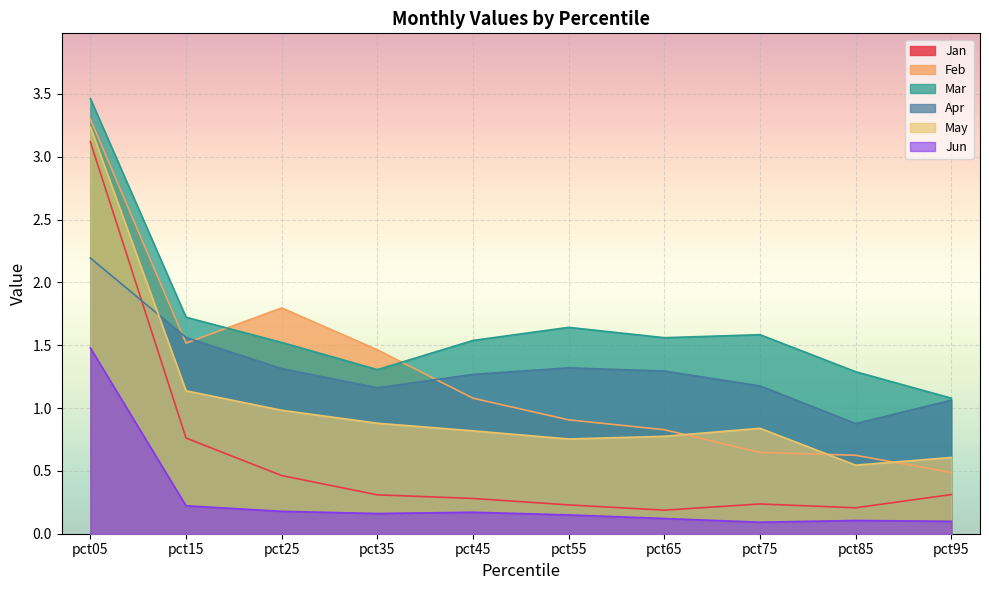

Reading left to right, what are all the values shown in this chart?

Jan: pct05=3.1	pct15=0.8	pct25=0.5	pct35=0.3	pct45=0.3	pct55=0.2	pct65=0.2	pct75=0.2	pct85=0.2	pct95=0.3
Feb: pct05=3.3	pct15=1.5	pct25=1.8	pct35=1.5	pct45=1.1	pct55=0.9	pct65=0.8	pct75=0.6	pct85=0.6	pct95=0.5
Mar: pct05=3.5	pct15=1.7	pct25=1.5	pct35=1.3	pct45=1.5	pct55=1.6	pct65=1.6	pct75=1.6	pct85=1.3	pct95=1.1
Apr: pct05=2.2	pct15=1.6	pct25=1.3	pct35=1.2	pct45=1.3	pct55=1.3	pct65=1.3	pct75=1.2	pct85=0.9	pct95=1.1
May: pct05=3.2	pct15=1.1	pct25=1.0	pct35=0.9	pct45=0.8	pct55=0.8	pct65=0.8	pct75=0.8	pct85=0.5	pct95=0.6
Jun: pct05=1.5	pct15=0.2	pct25=0.2	pct35=0.2	pct45=0.2	pct55=0.1	pct65=0.1	pct75=0.1	pct85=0.1	pct95=0.1